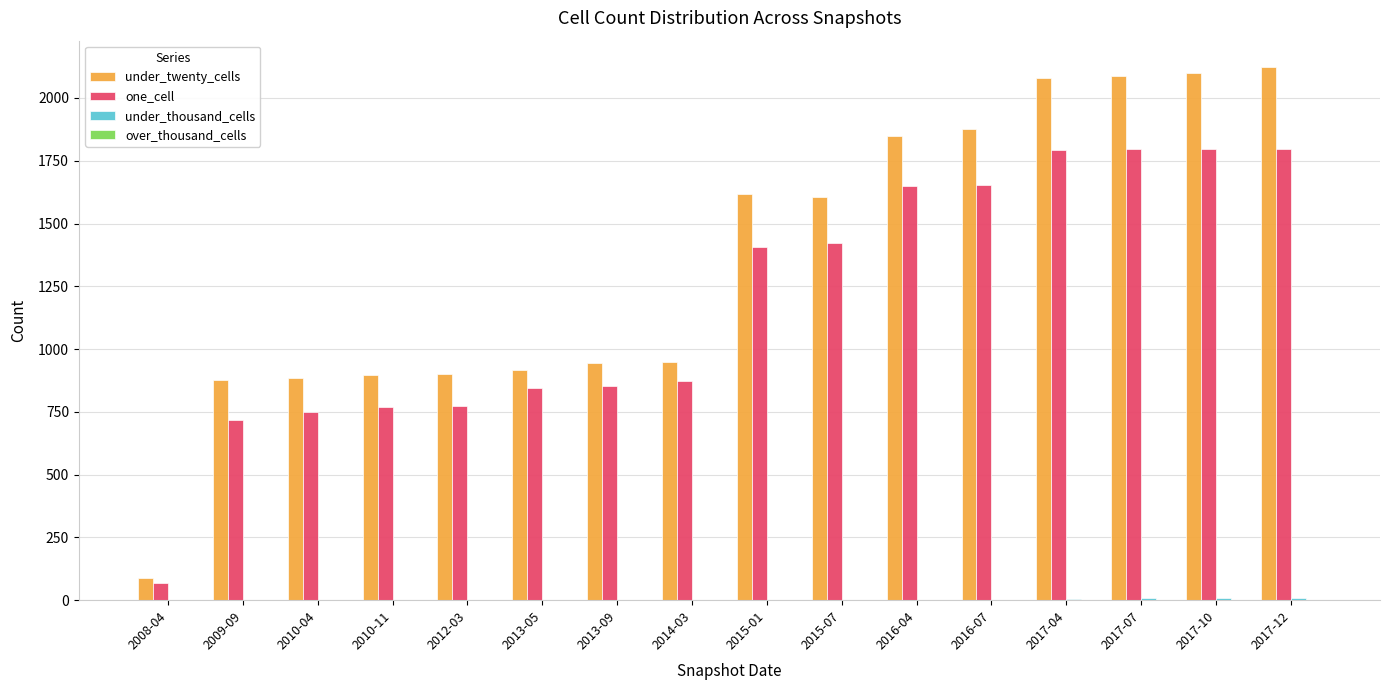

What is the sum of all under_twenty_cells values?

21791